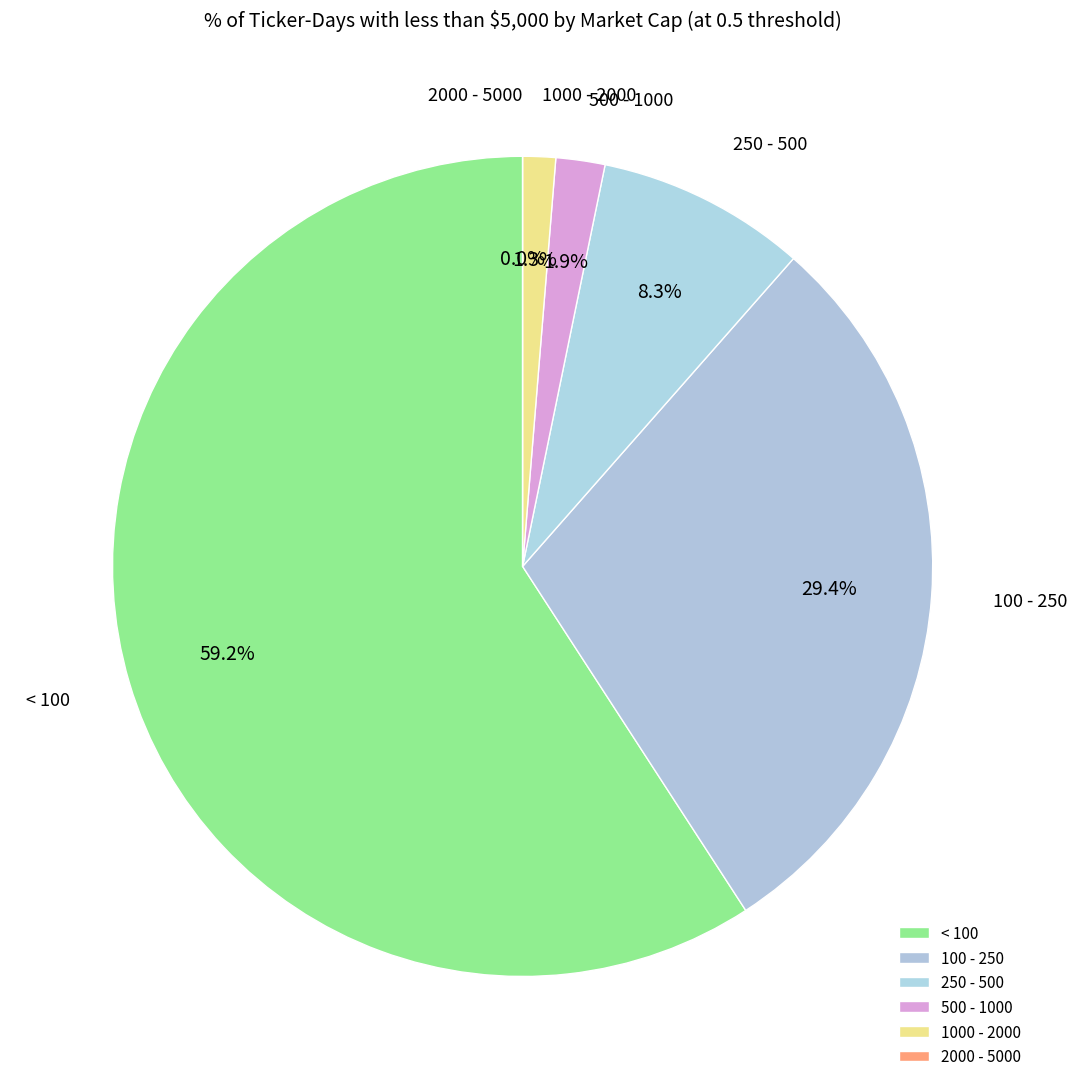

How many segments does this pie chart have?

6